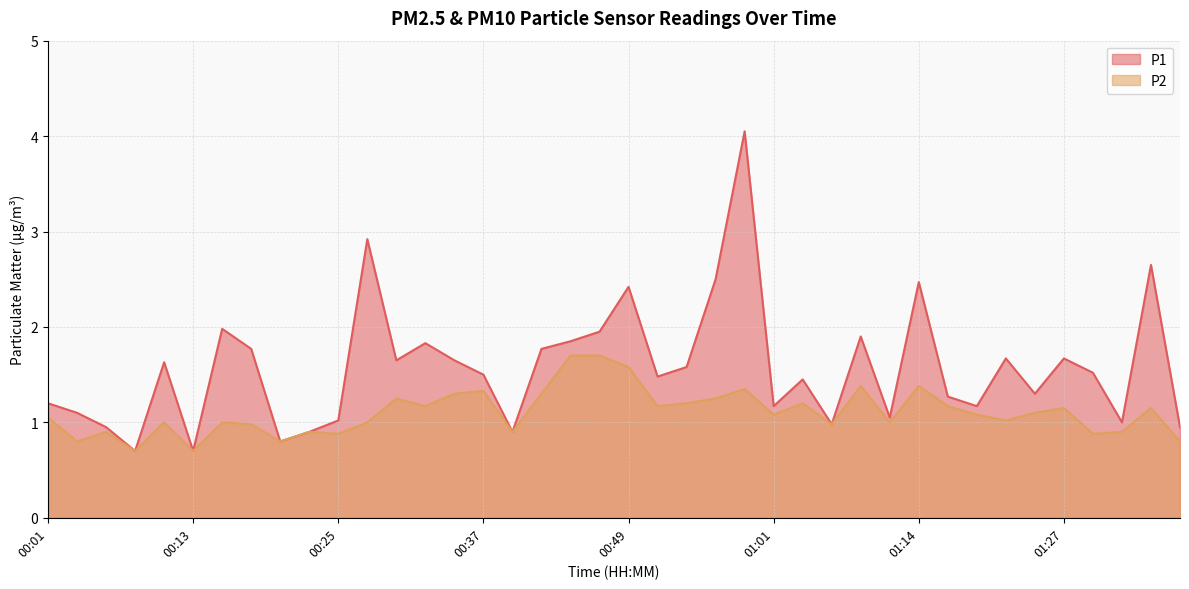

What is the value of the P2 point at the 37th from the left?

0.9